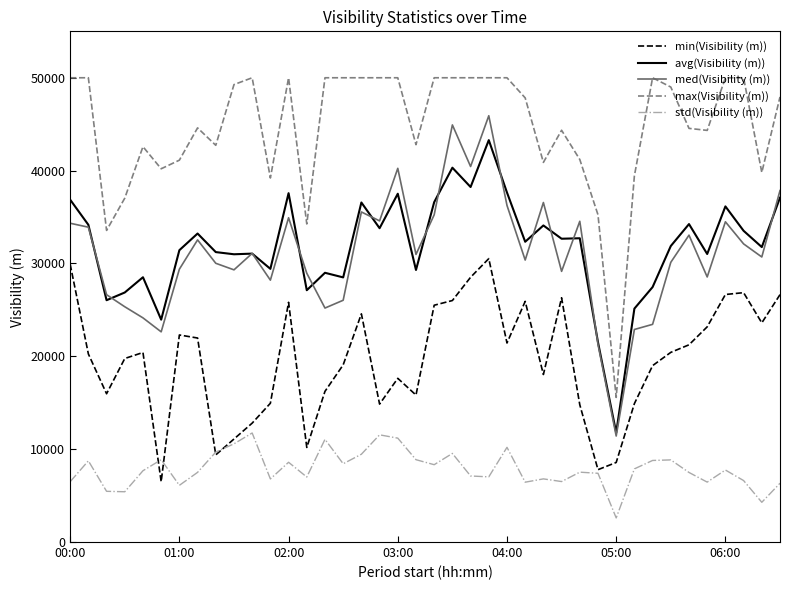

What is the smallest value displayed?

2596